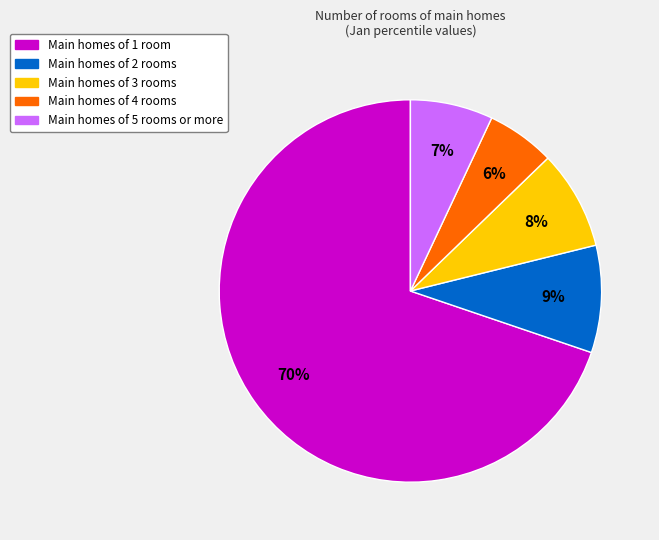

Does any single category account for the majority?

Yes